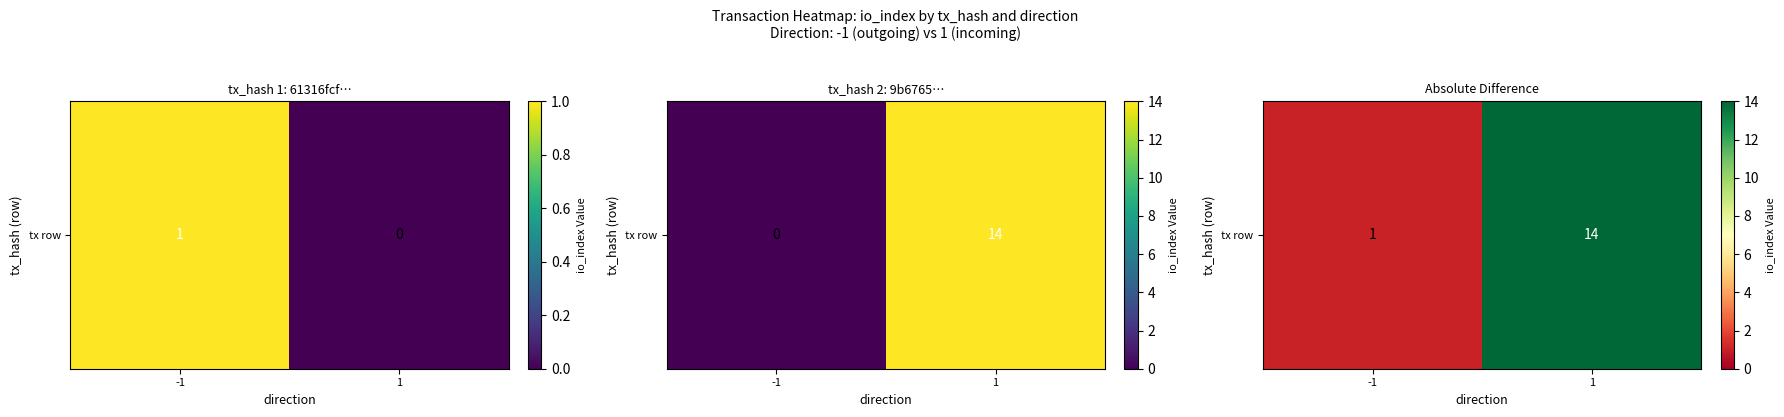

Between 1 and -1, which is larger?

1